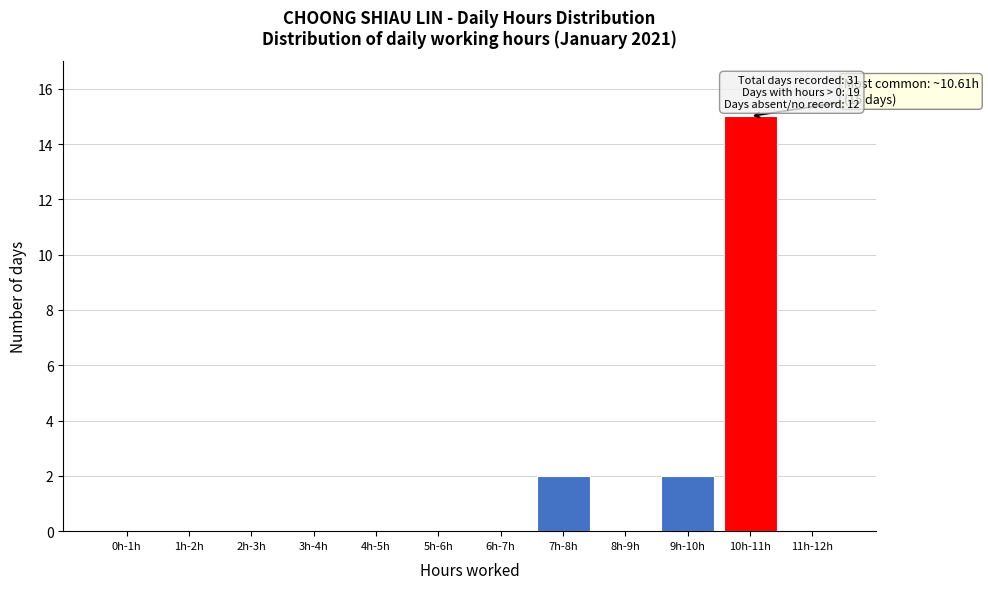

Reading right to left, transcribe all the data shown in this chart.

11h-12h=0	10h-11h=15	9h-10h=2	8h-9h=0	7h-8h=2	6h-7h=0	5h-6h=0	4h-5h=0	3h-4h=0	2h-3h=0	1h-2h=0	0h-1h=0